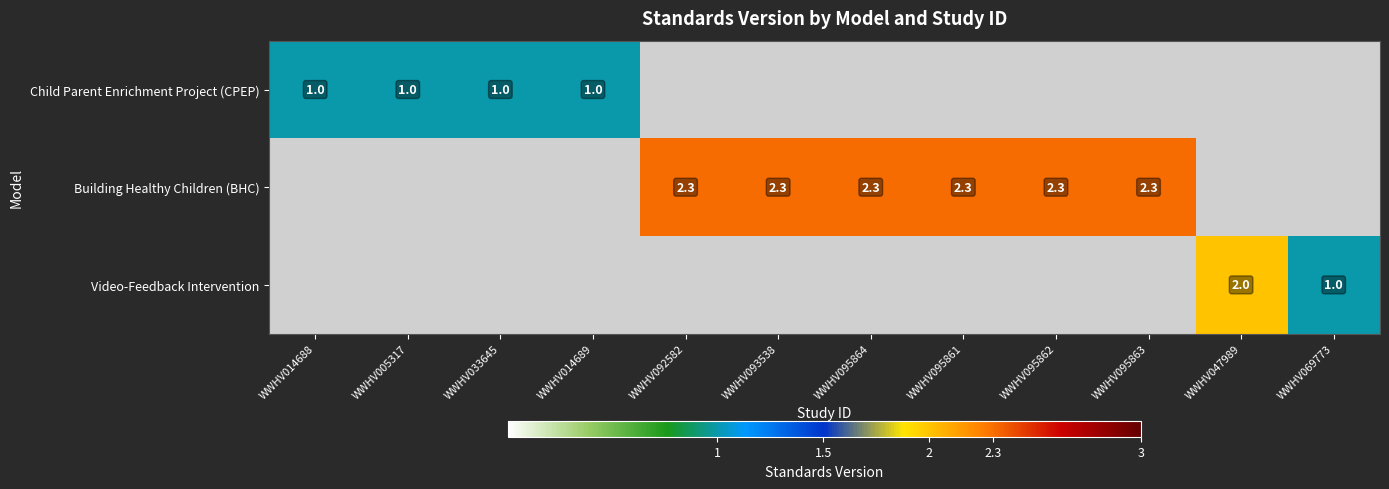

True or false: Building Healthy Children (BHC) has a value of 1.3 at WWHV095862.

False